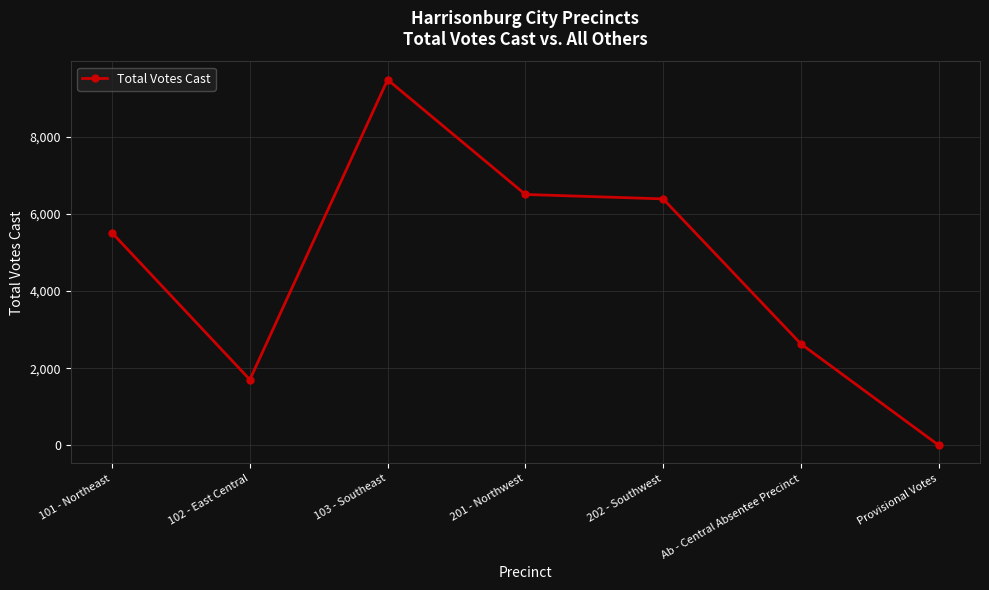

Where is the data nearest to the value 4738?

101 - Northeast